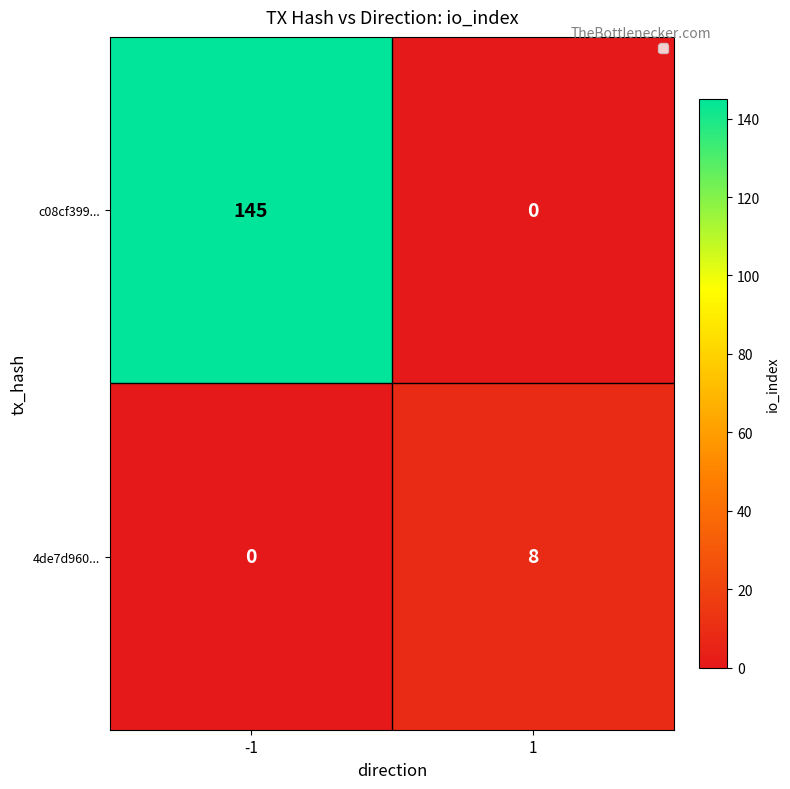

What is the average value of the 4de7d960... series?

4